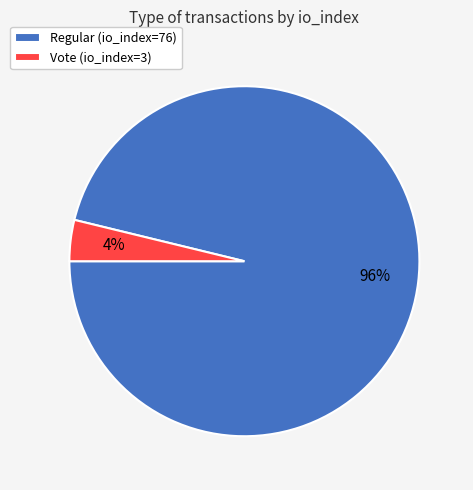

To the nearest percent, what is the difference between the Regular (io_index=76) and Vote (io_index=3) slice percentages?

92%